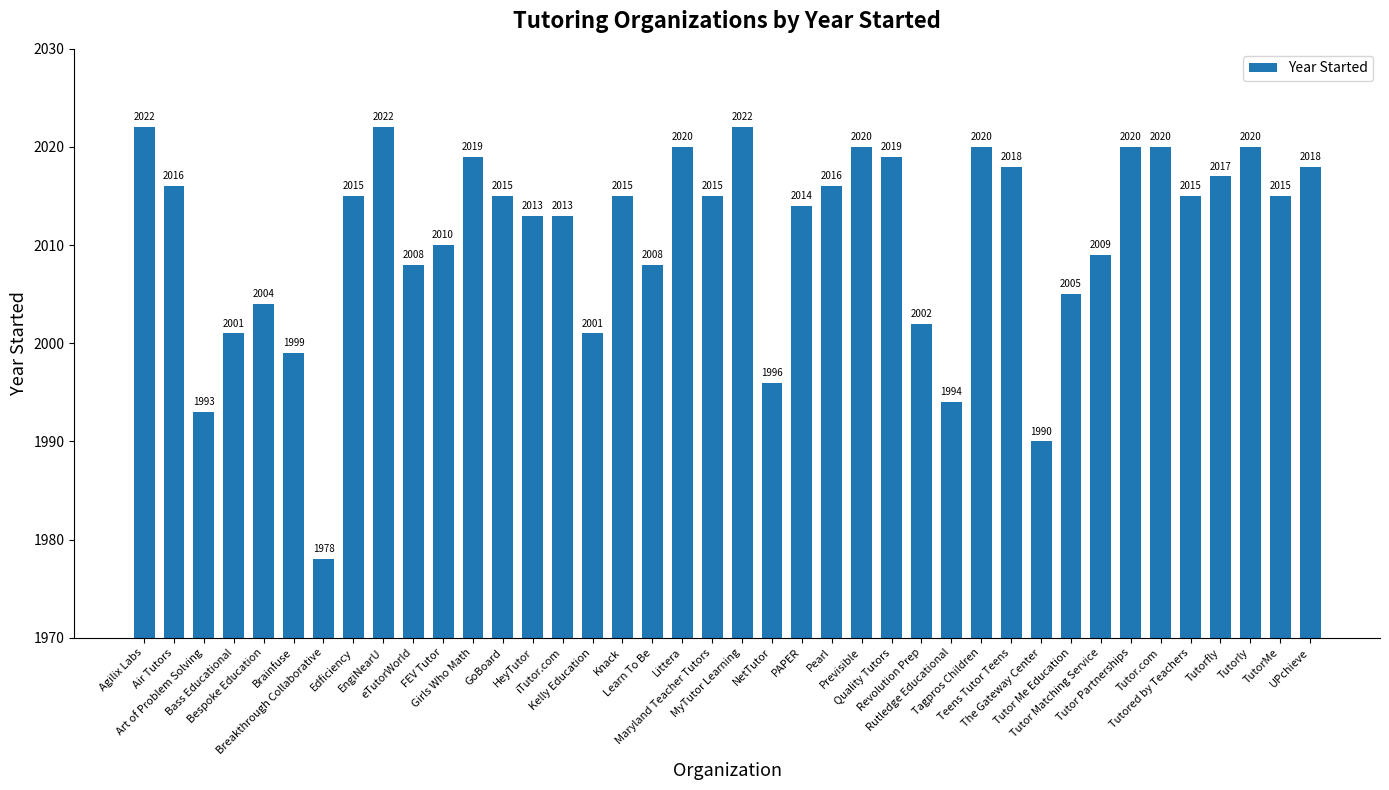

What is the value of the 3rd bar from the left?

1993